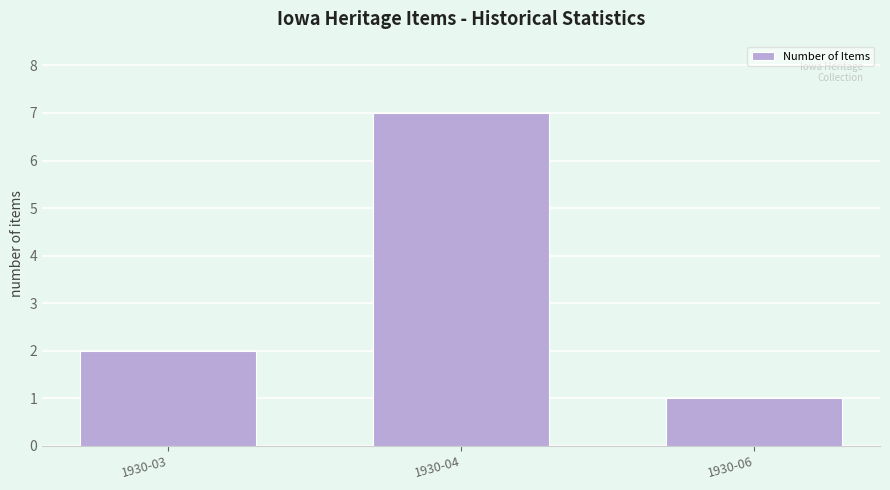

What is the minimum value shown in the chart?

1